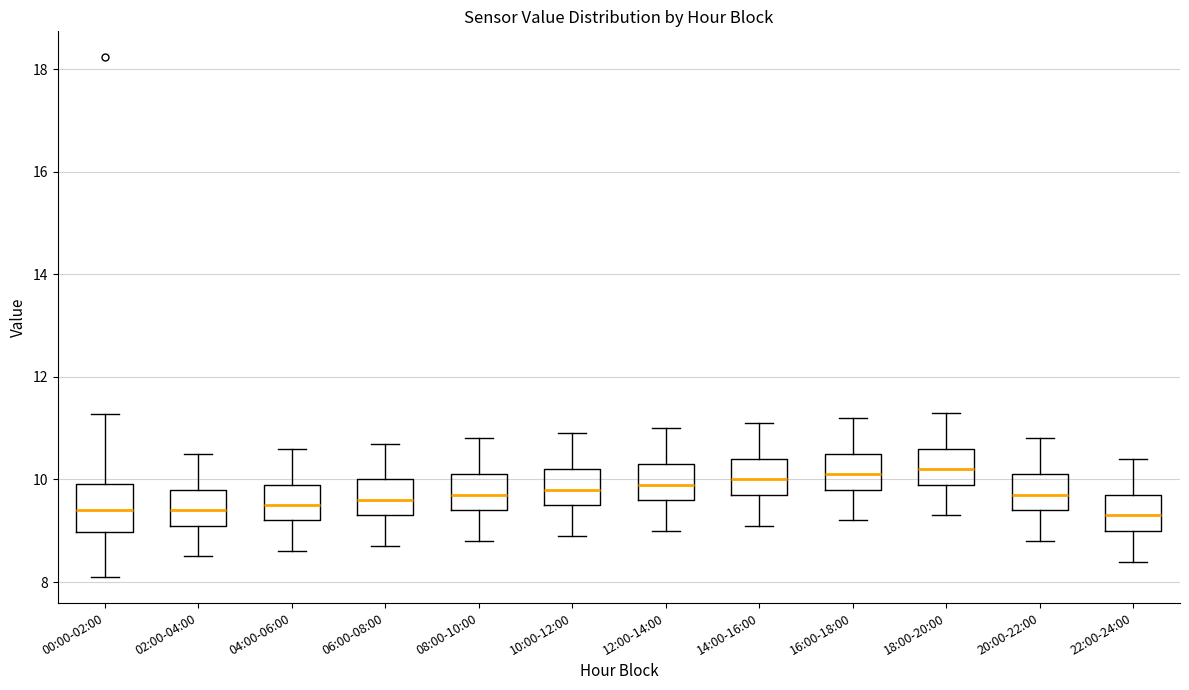

Reading left to right, transcribe this box plot: for each box, give where its median line is, the range the box spans, and where its two whiskers end, as read against the y-axis. The values are not printed on the chart, so give them approximately, as read against the axis.

00:00-02:00: median 9.4, box 9.0 to 10.0, whiskers 8.2 to 11.2
02:00-04:00: median 9.4, box 9.2 to 9.8, whiskers 8.6 to 10.6
04:00-06:00: median 9.6, box 9.2 to 10.0, whiskers 8.6 to 10.6
06:00-08:00: median 9.6, box 9.4 to 10.0, whiskers 8.8 to 10.8
08:00-10:00: median 9.8, box 9.4 to 10.2, whiskers 8.8 to 10.8
10:00-12:00: median 9.8, box 9.6 to 10.2, whiskers 9.0 to 11.0
12:00-14:00: median 10.0, box 9.6 to 10.4, whiskers 9.0 to 11.0
14:00-16:00: median 10.0, box 9.8 to 10.4, whiskers 9.2 to 11.2
16:00-18:00: median 10.2, box 9.8 to 10.6, whiskers 9.2 to 11.2
18:00-20:00: median 10.2, box 10.0 to 10.6, whiskers 9.4 to 11.4
20:00-22:00: median 9.8, box 9.4 to 10.2, whiskers 8.8 to 10.8
22:00-24:00: median 9.4, box 9.0 to 9.8, whiskers 8.4 to 10.4